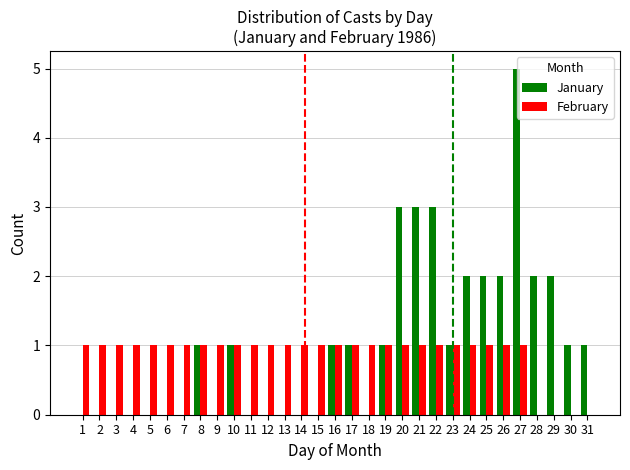

Are the bars grouped side by side (vs. stacked)?

Yes